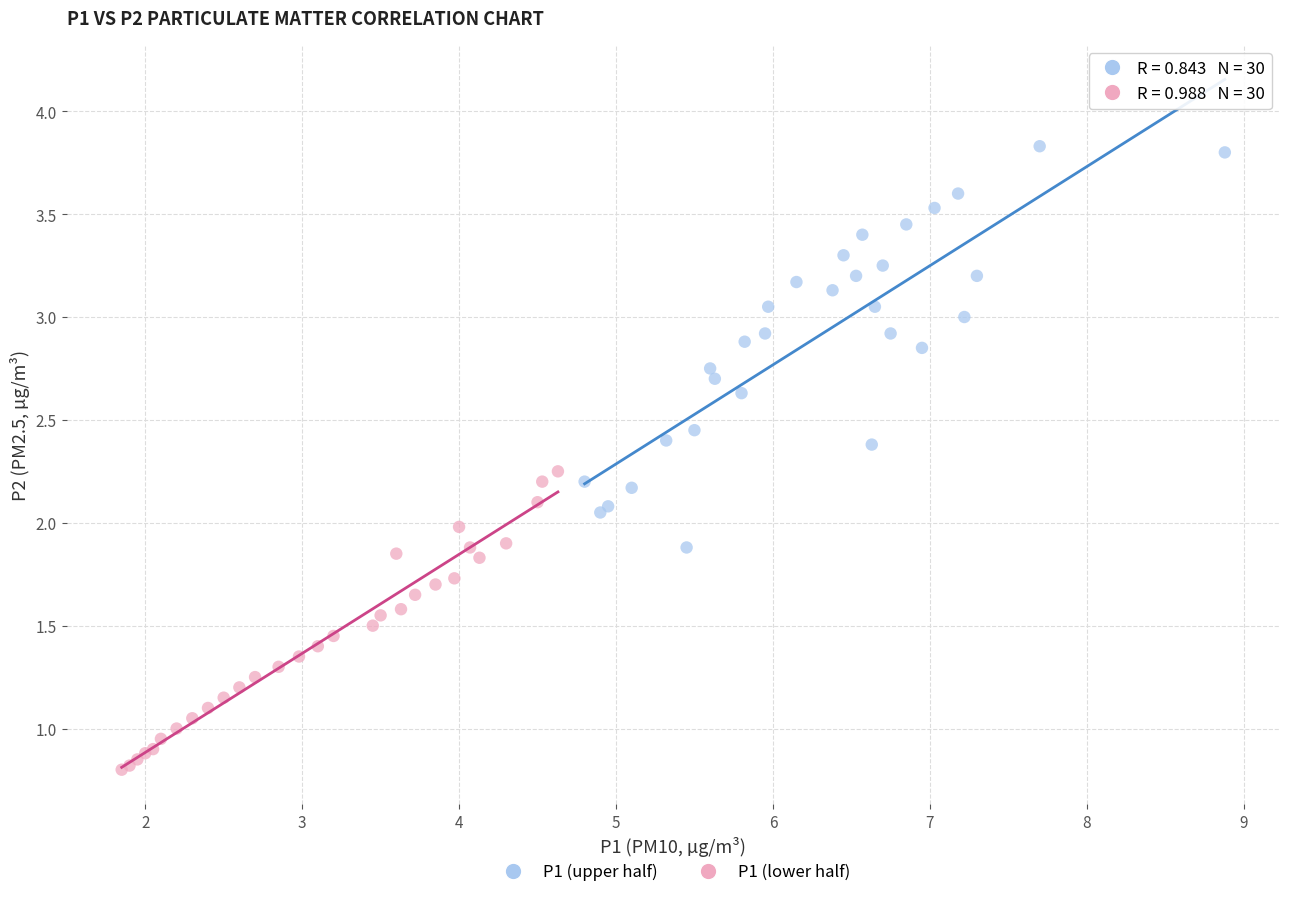

Which series has the widest spread of Y values?

P1 (upper half)